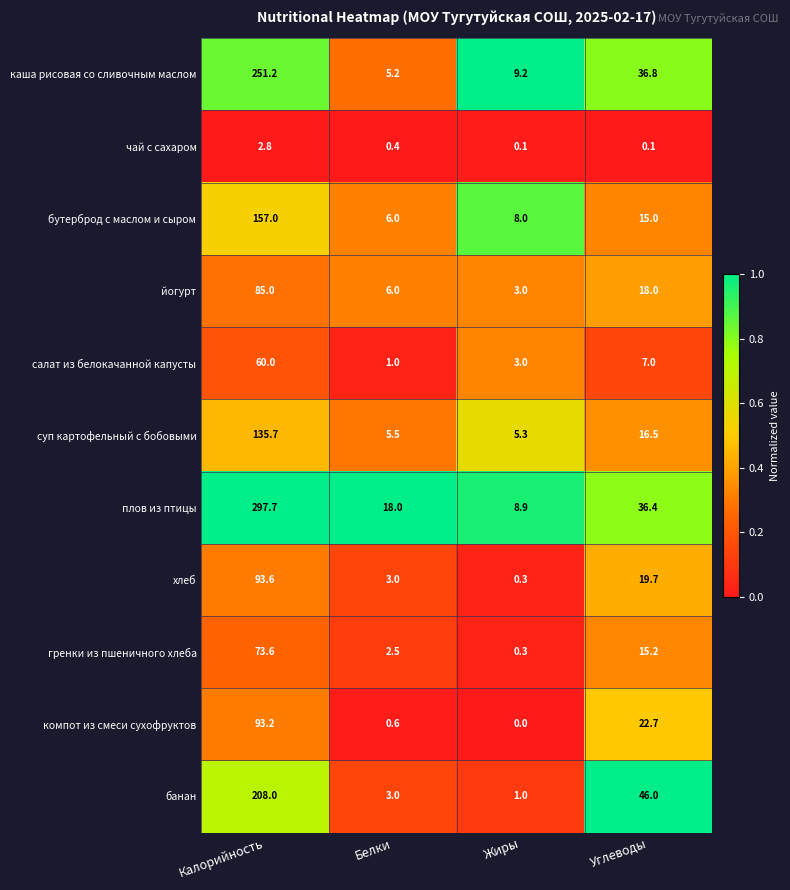

Where does the суп картофельный с бобовыми series first go above 16?

Калорийность